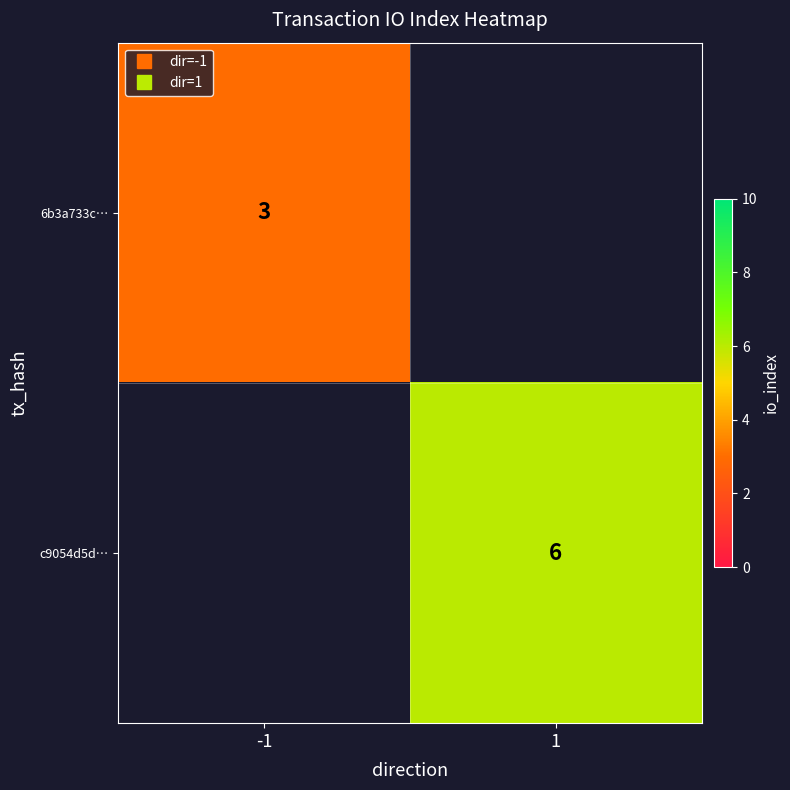

How many data points does each series have?

2